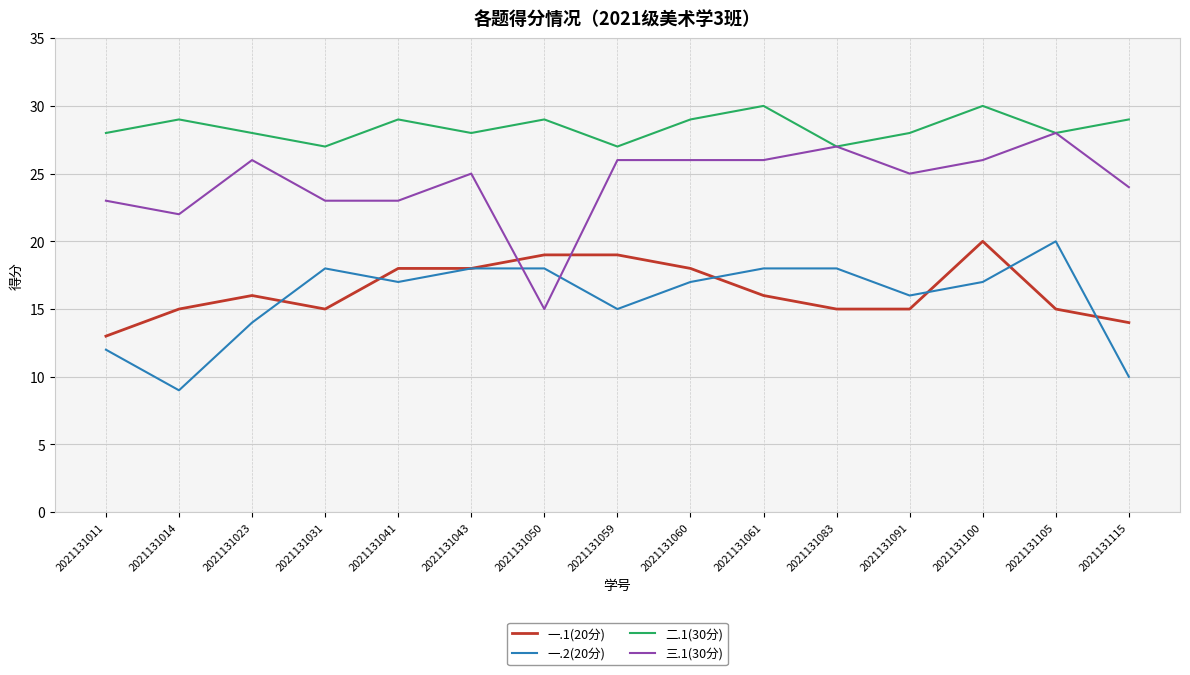

True or false: 三.1(30分) has more than 1 interior local peaks.

True